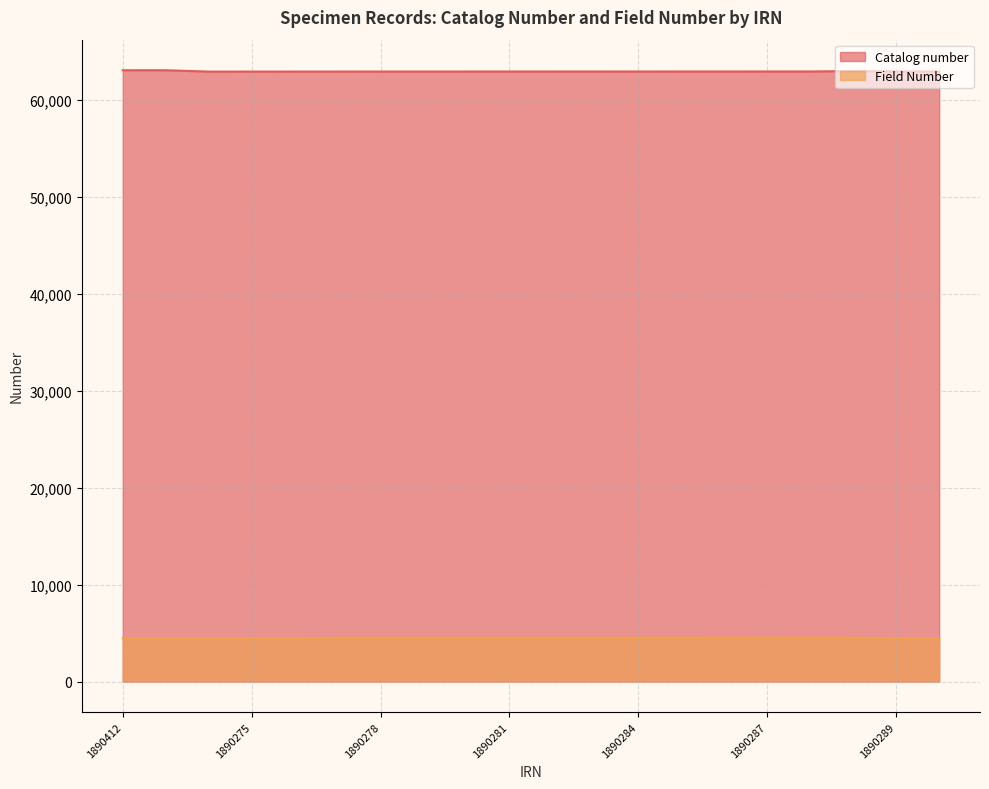

Does the chart display data point markers on the line(s)?

No